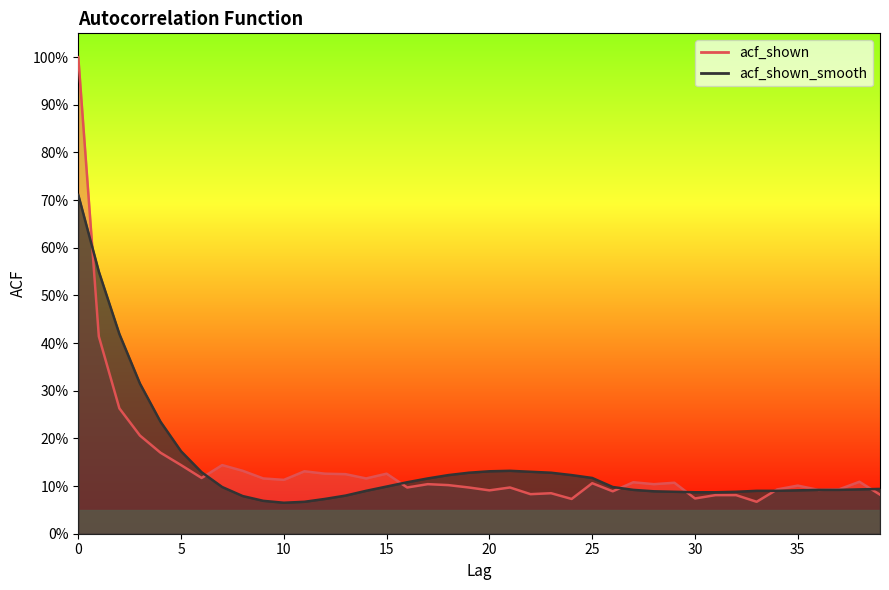

What are all the series names shown in the legend?

acf_shown, acf_shown_smooth